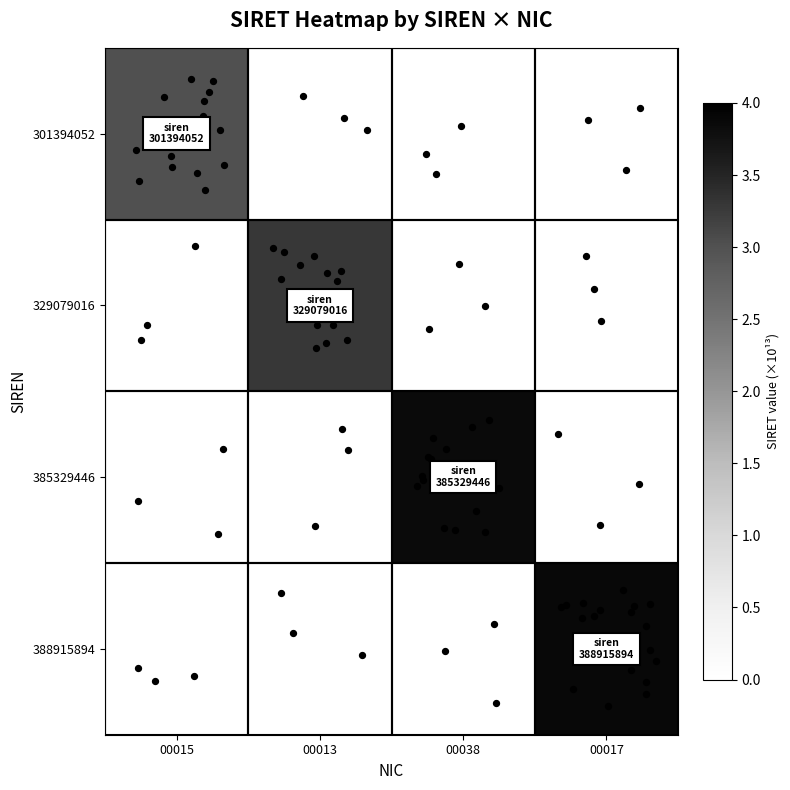

What is the greatest value displayed?

3.9